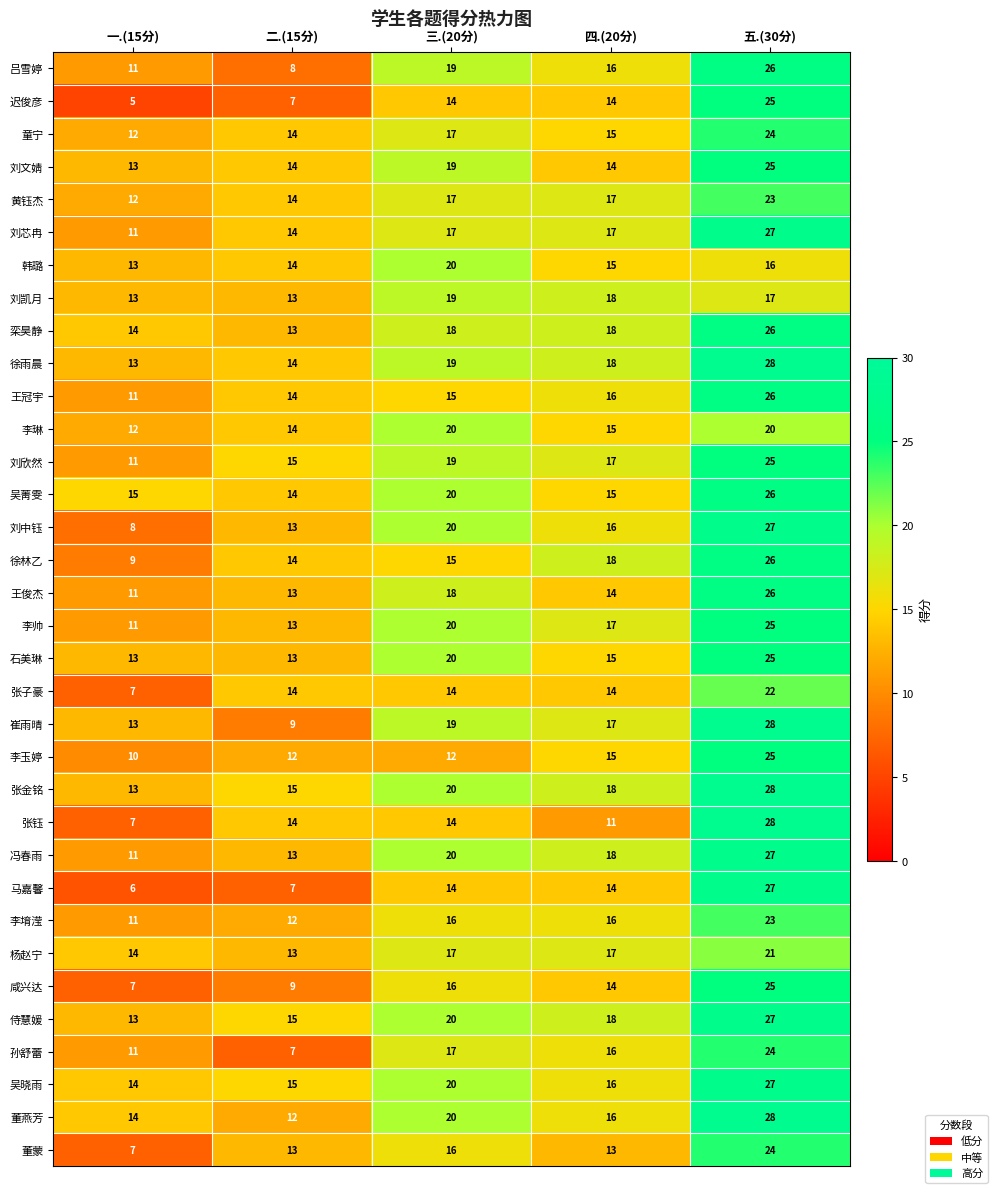

How many distinct data groups are displayed?

34